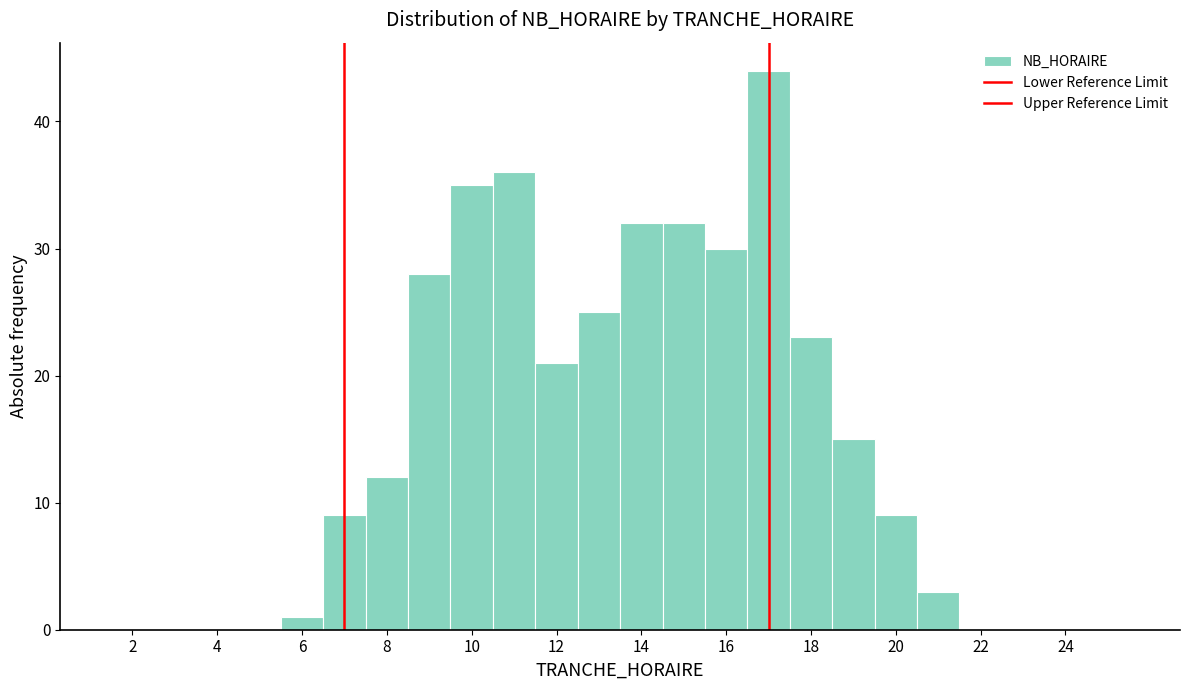

Which range on the x-axis has the tallest bar?

16.5 to 17.5